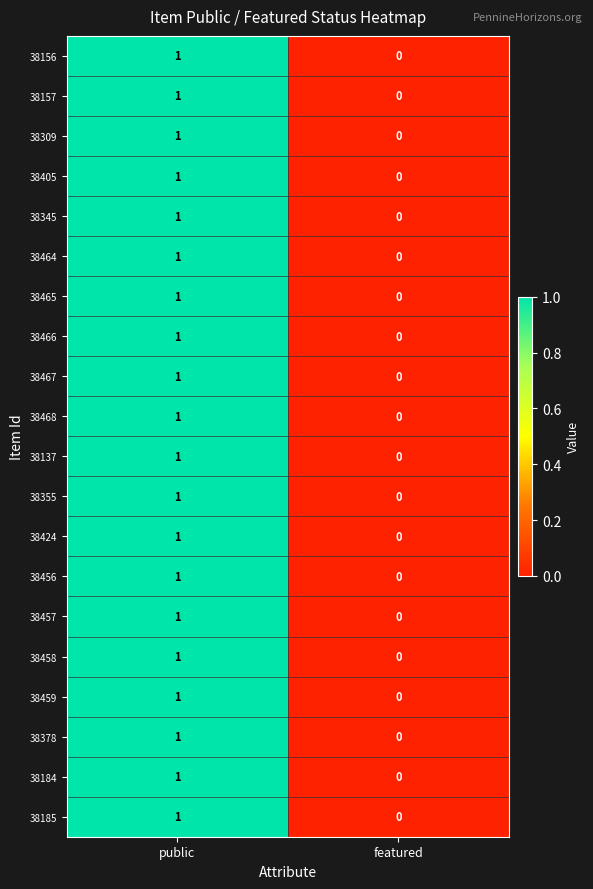

Which category has the highest value across all series?

public